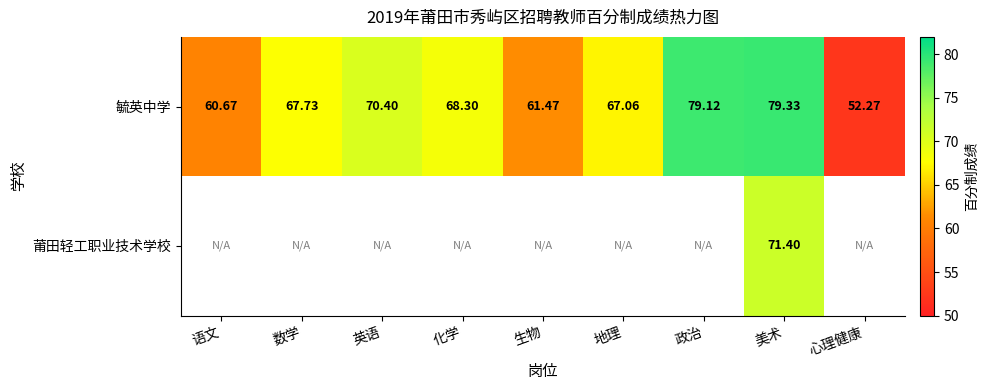

At which category is the sum across all series the highest?

美术